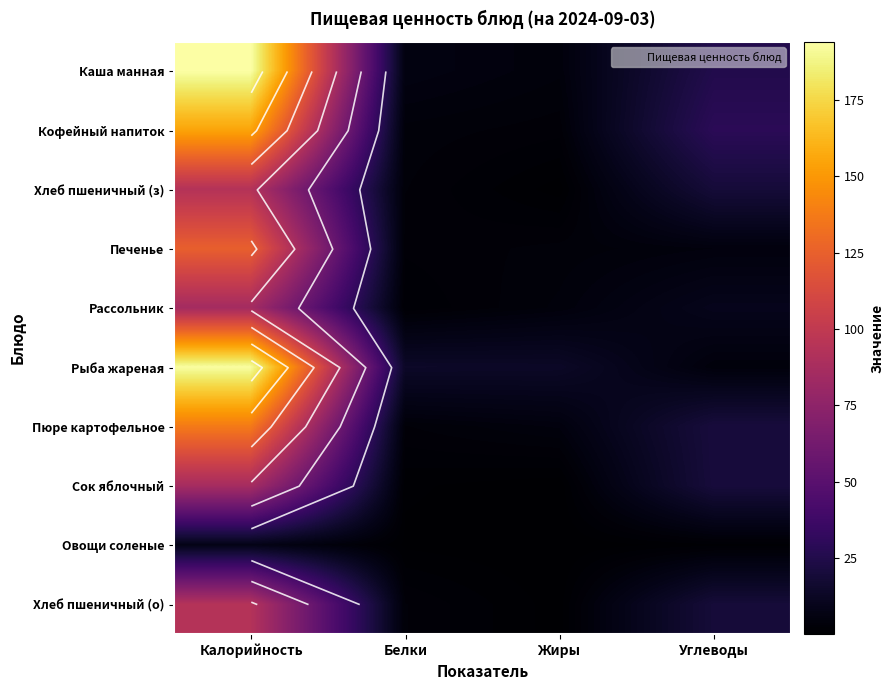

How many categories are shown in the chart?

4